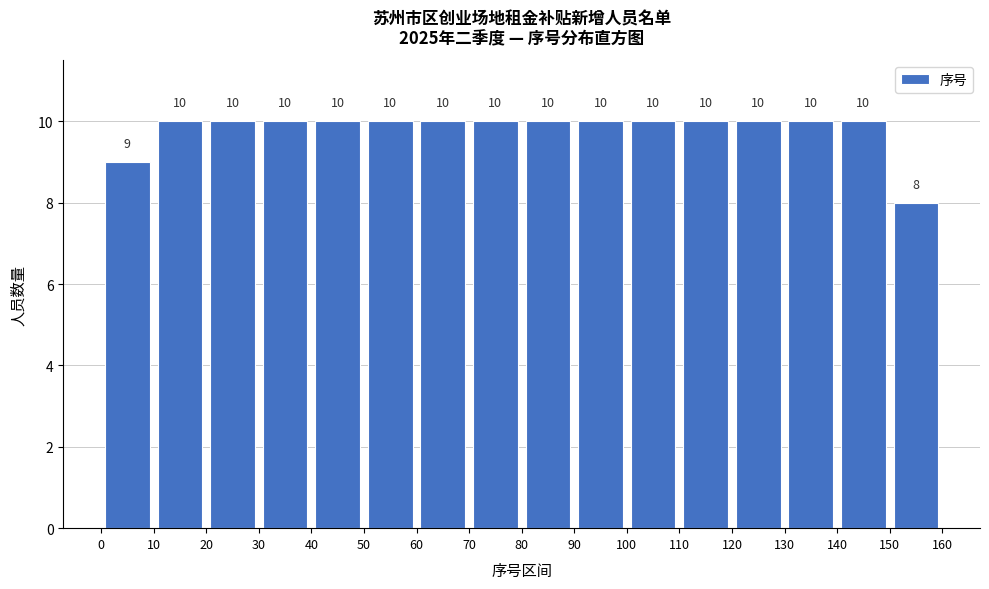

Reading left to right, transcribe this chart: for each bar, give the range it covers on the x-axis and its height.

0 to 10: 9
10 to 20: 10
20 to 30: 10
30 to 40: 10
40 to 50: 10
50 to 60: 10
60 to 70: 10
70 to 80: 10
80 to 90: 10
90 to 100: 10
100 to 110: 10
110 to 120: 10
120 to 130: 10
130 to 140: 10
140 to 150: 10
150 to 160: 8